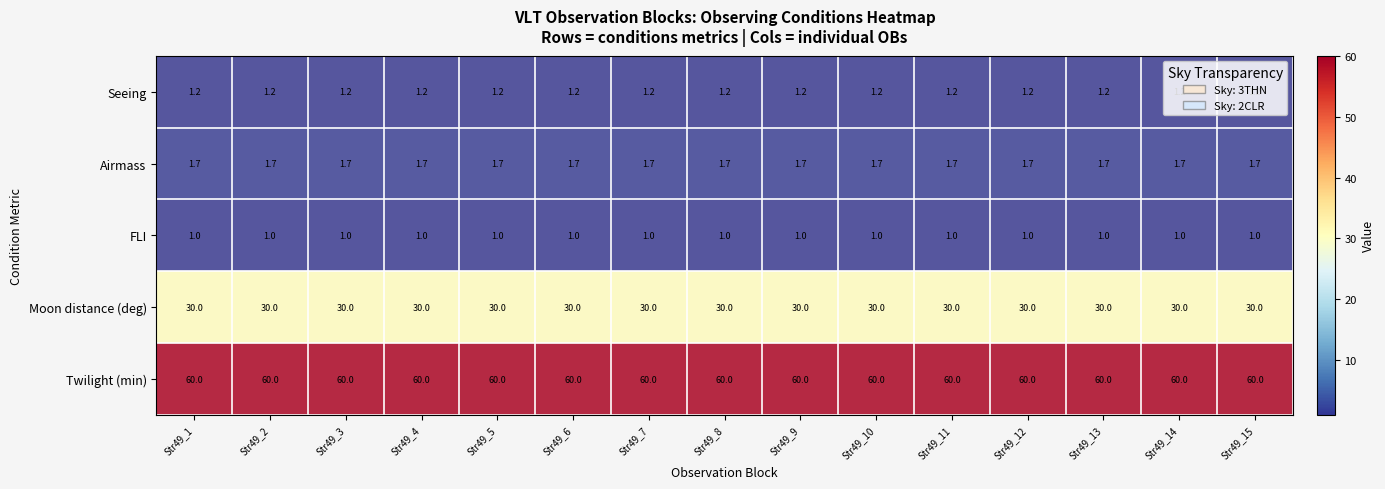

What is the average value of the FLI series?

1.0